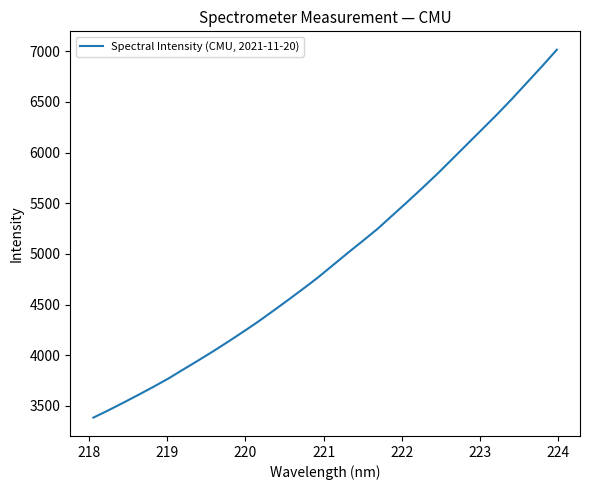

What is the difference between the maximum and second lowest values?

3557.9